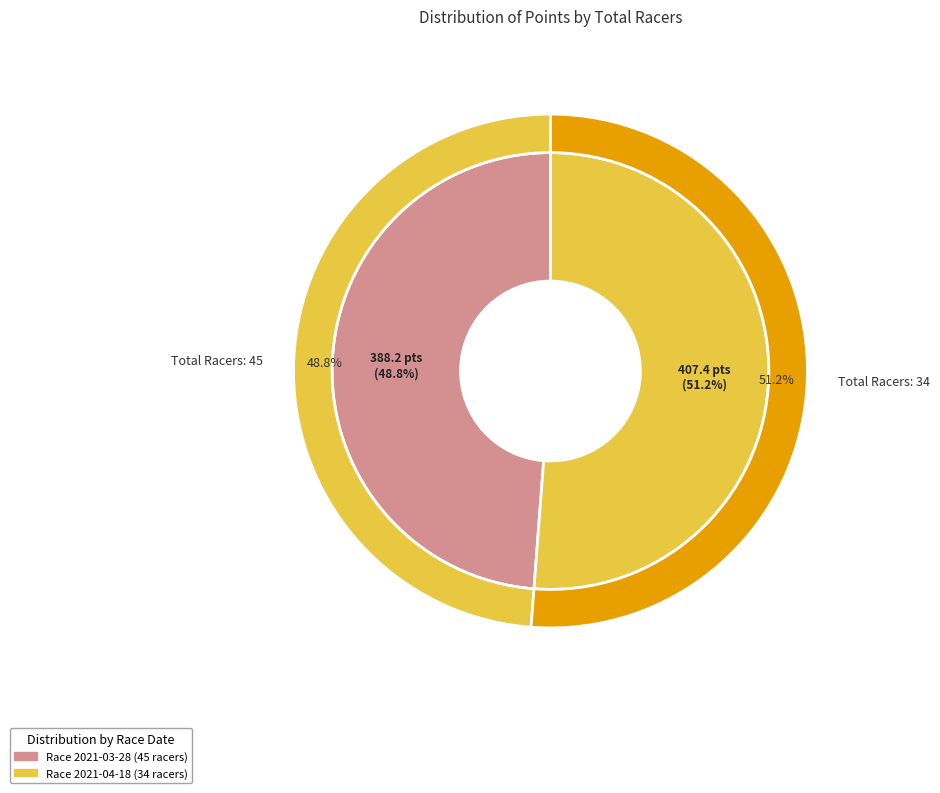

How many segments does this pie chart have?

2